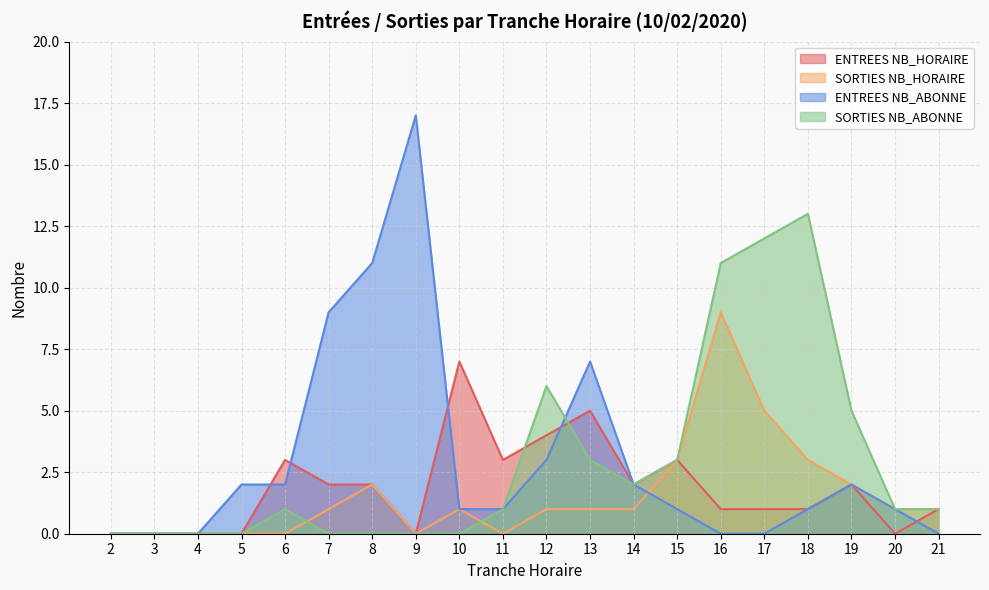

At which category is the sum across all series the highest?

16